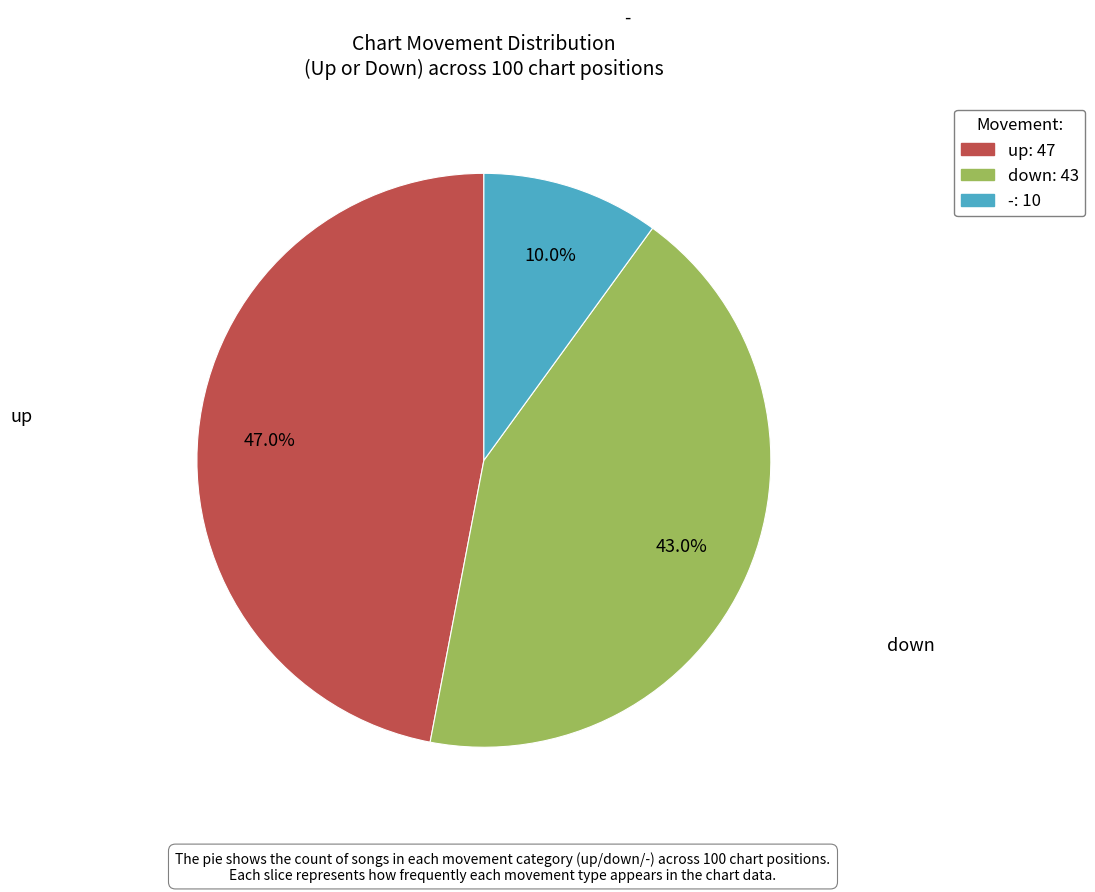

To the nearest percent, what is the difference between the up and down slice percentages?

4%